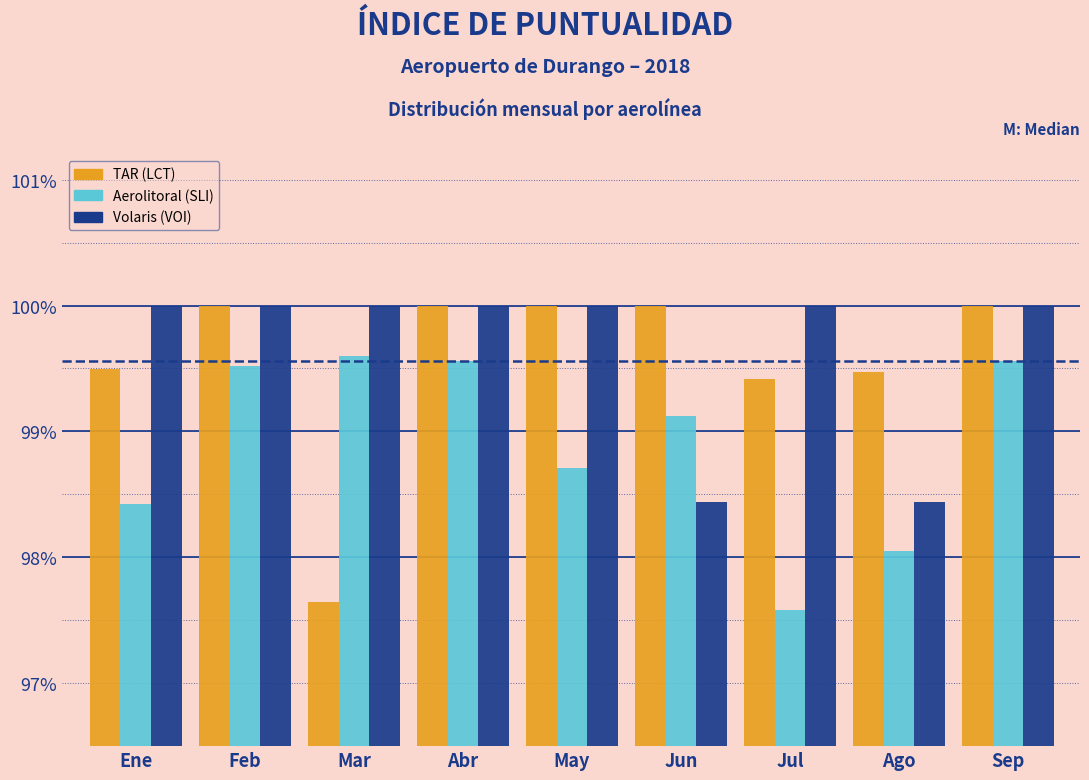

What is the difference between the highest and lowest values at Sep?

0.4